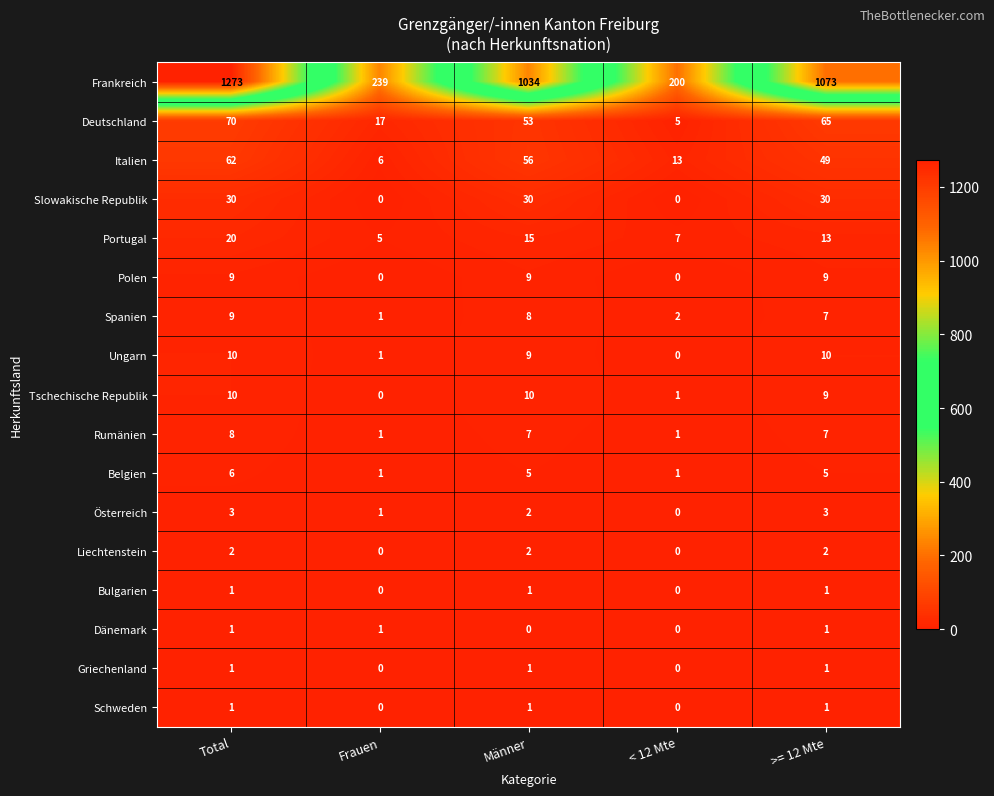

What is the sum of the Frankreich values at >= 12 Mte and Total?

2346